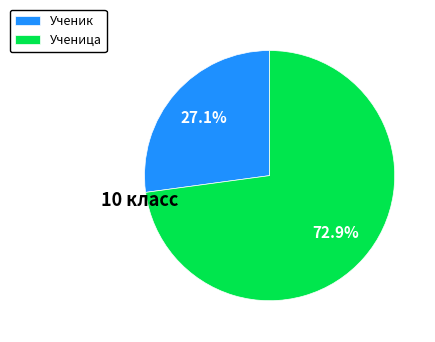

What portion of the pie excludes Ученица?

27.1%